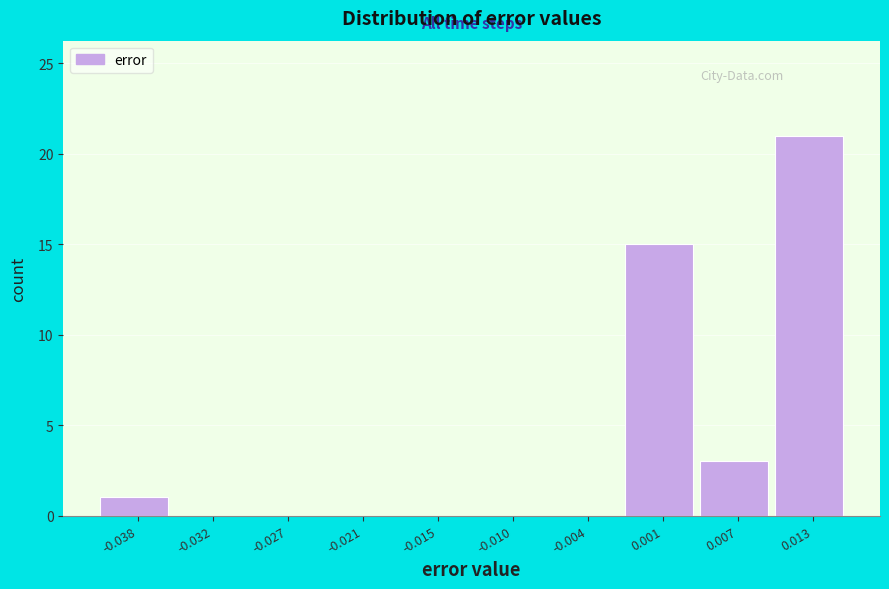

How tall is the bar that spans 0.004 to 0.010 on the x-axis? Neither the bar edges nor the heights are printed on the chart, so give them approximately, as read against the axes.

3